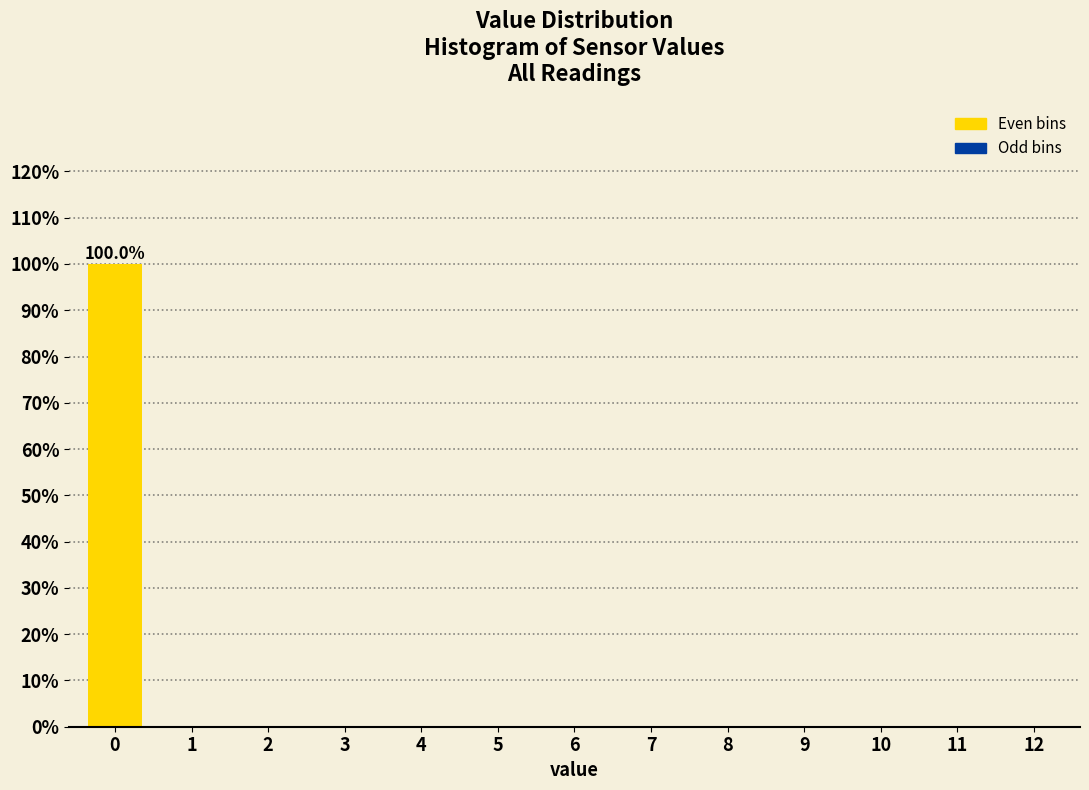

Reading left to right, transcribe all the data shown in this chart.

0=100	1=0	2=0	3=0	4=0	5=0	6=0	7=0	8=0	9=0	10=0	11=0	12=0